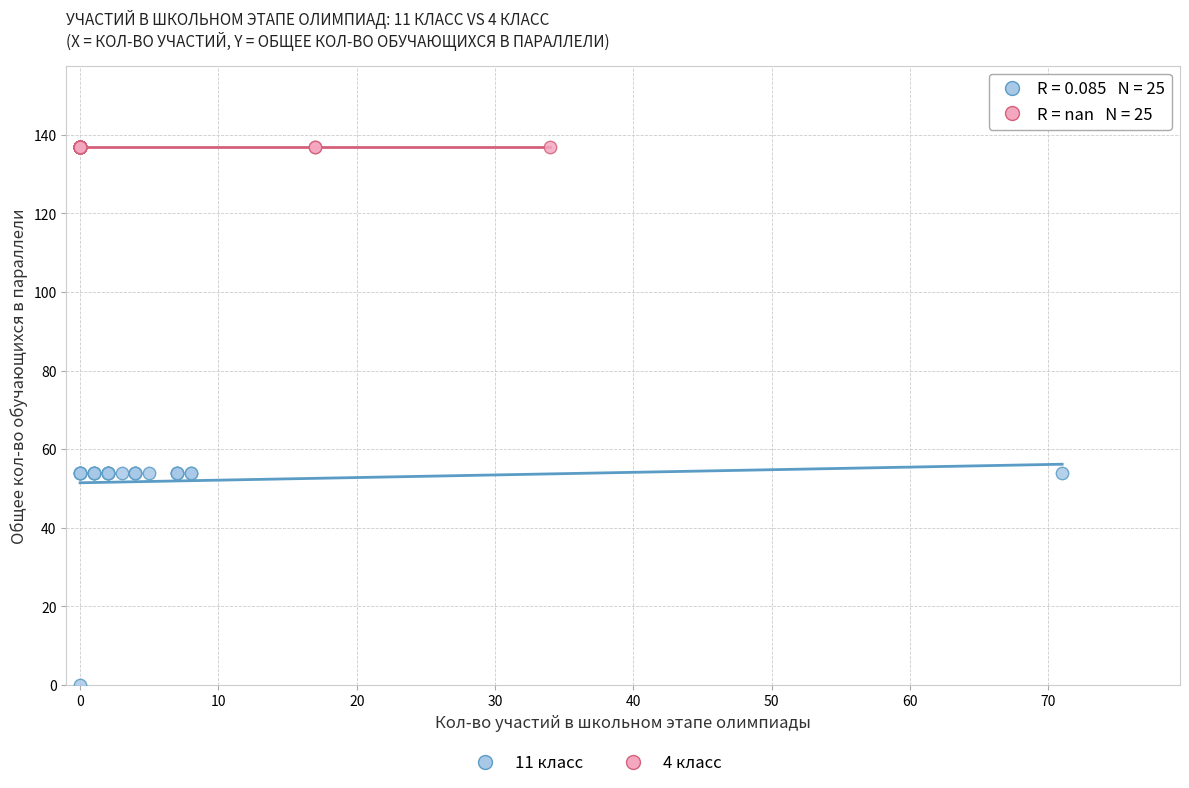

Which series reaches the maximum Y coordinate?

4 класс